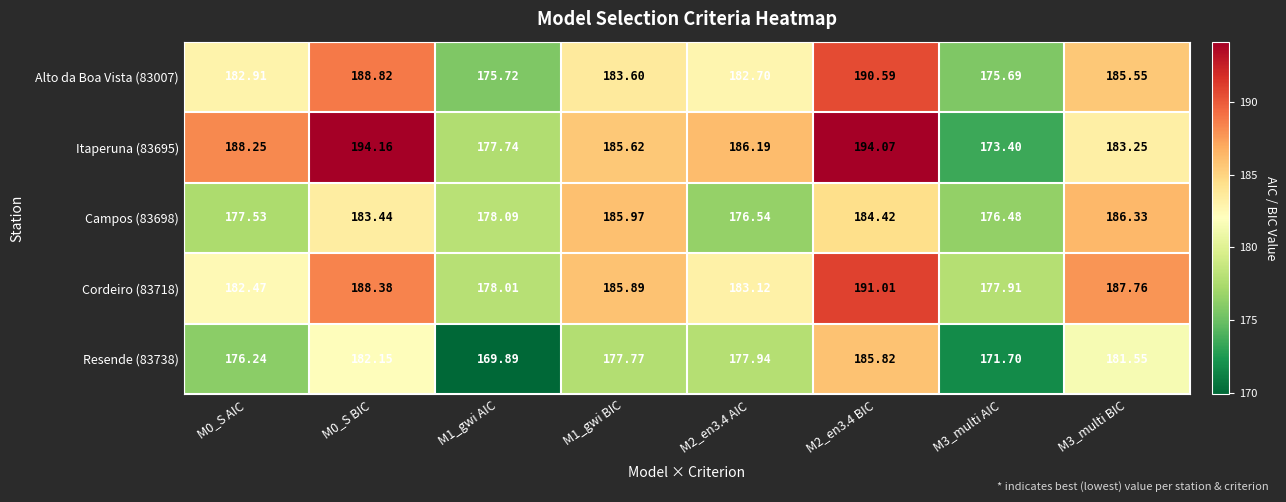

Is the value of Campos (83698) at M1_gwi BIC greater than the value of Itaperuna (83695) at M2_en3.4 AIC?

No